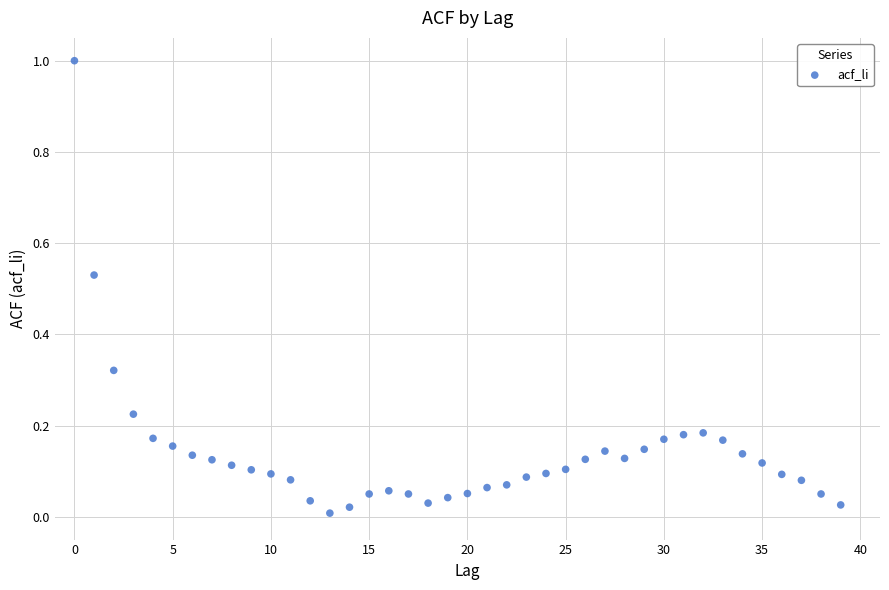

What is the range of Y values (max minus min)?

1.0